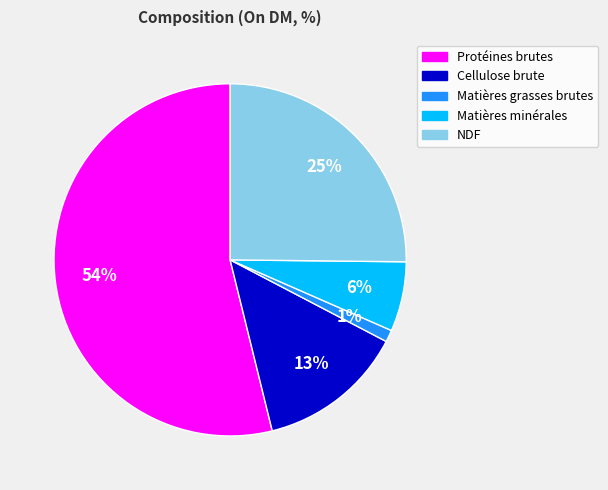

Combined, do Matières minérales and NDF account for over 50%?

No